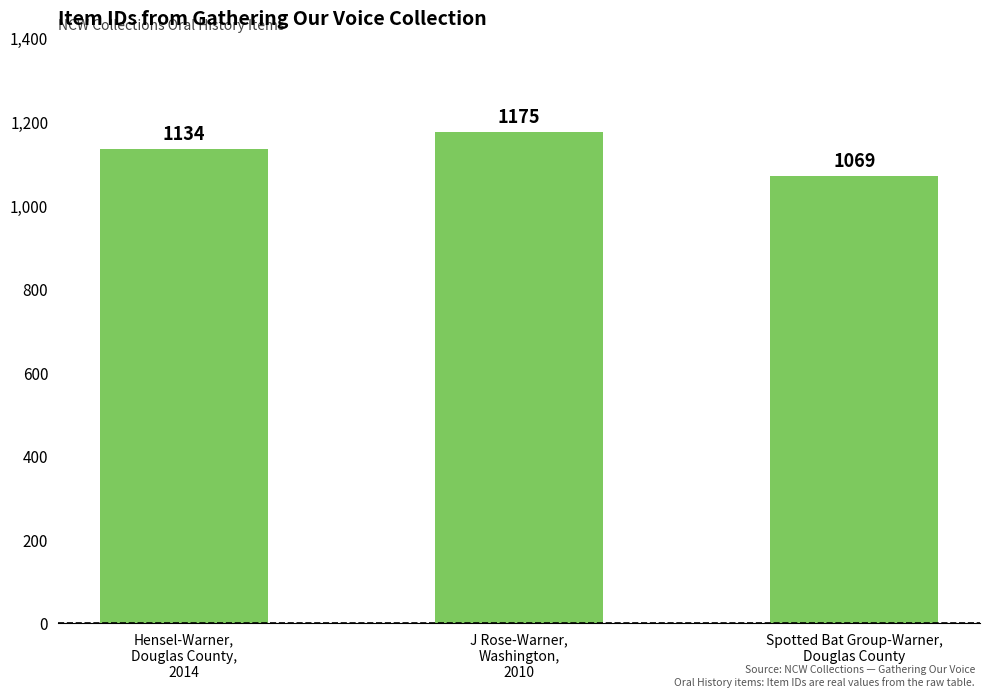

Count the values in the range 1069 to 1175.

3